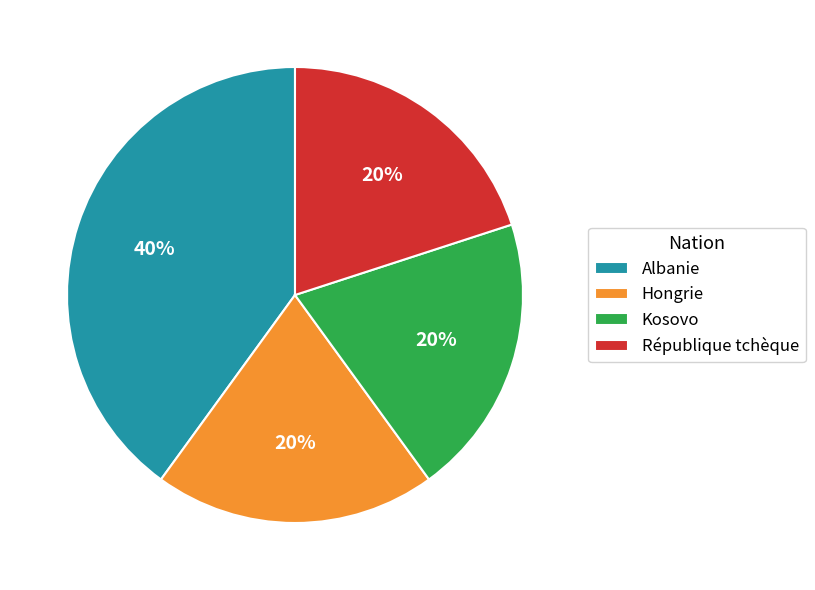

Is Albanie the majority of the pie?

No